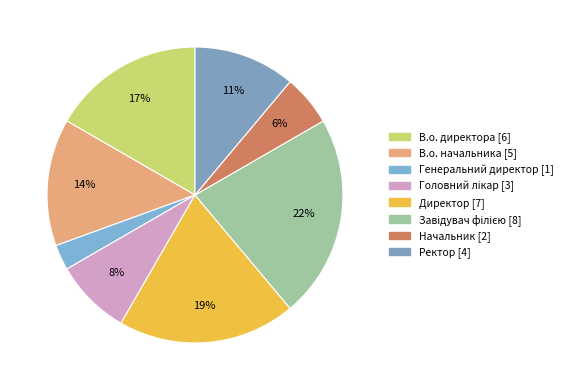

The В.о. начальника slice represents 14% of the pie. True or false?

True